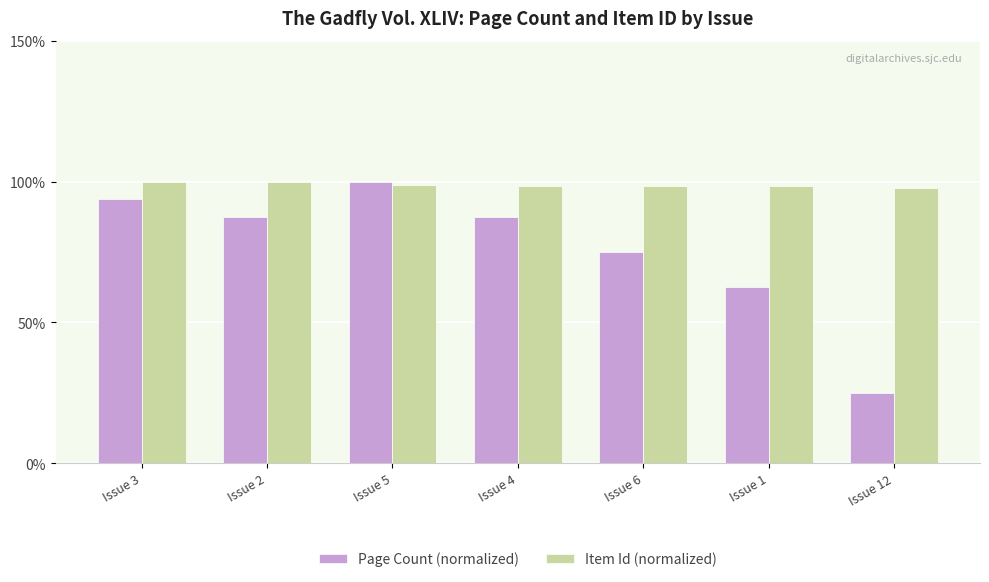

Which series has the widest spread of values?

Page Count (normalized)